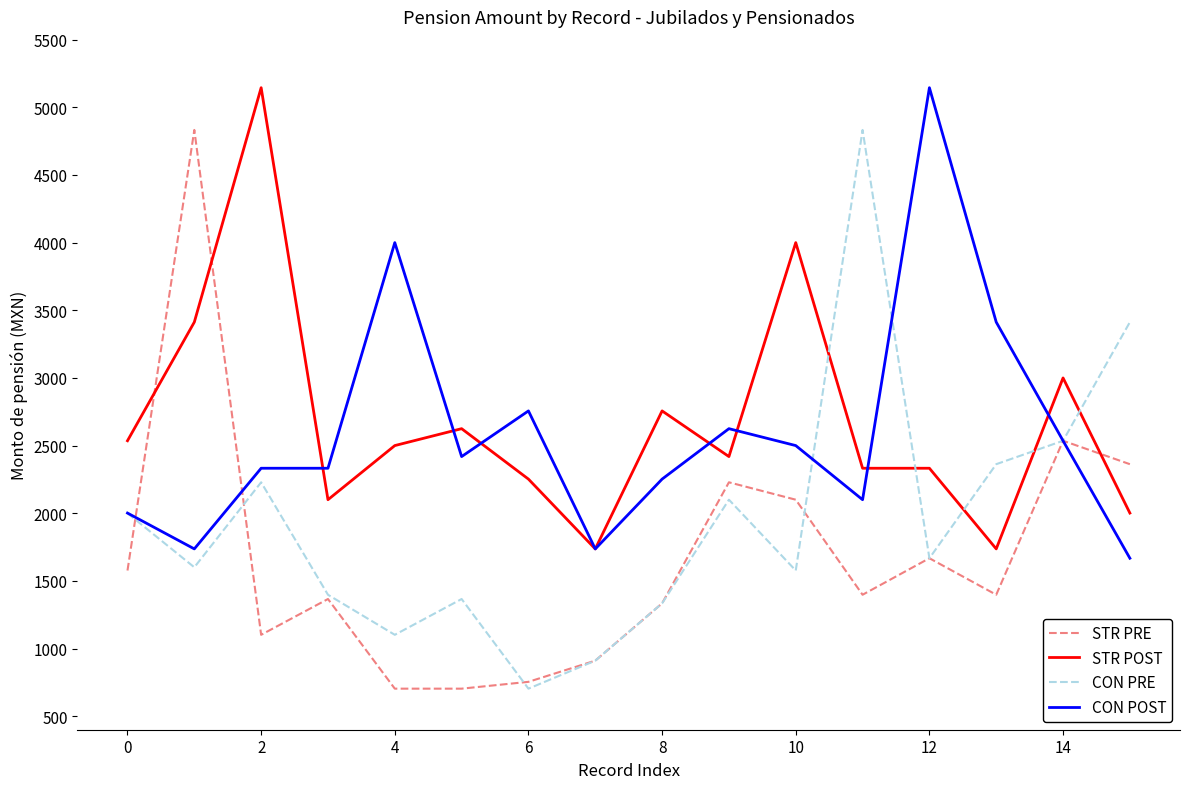

How many series are shown in this chart?

4